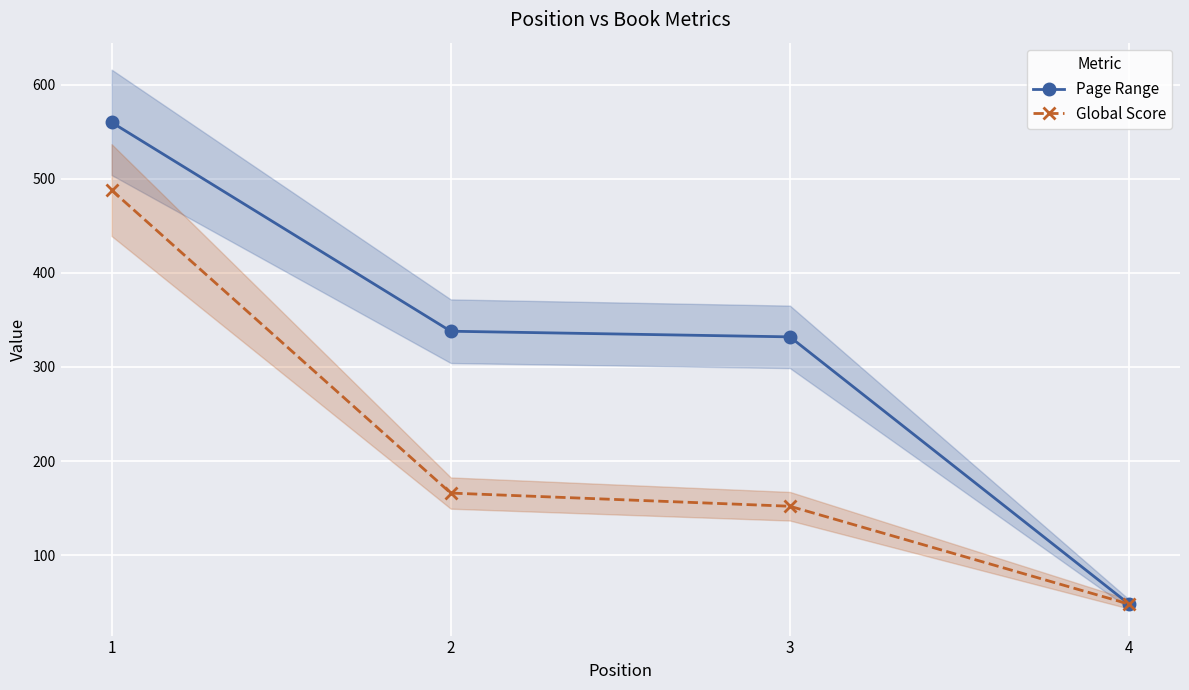

Which has a higher value, 2 or 3?

2